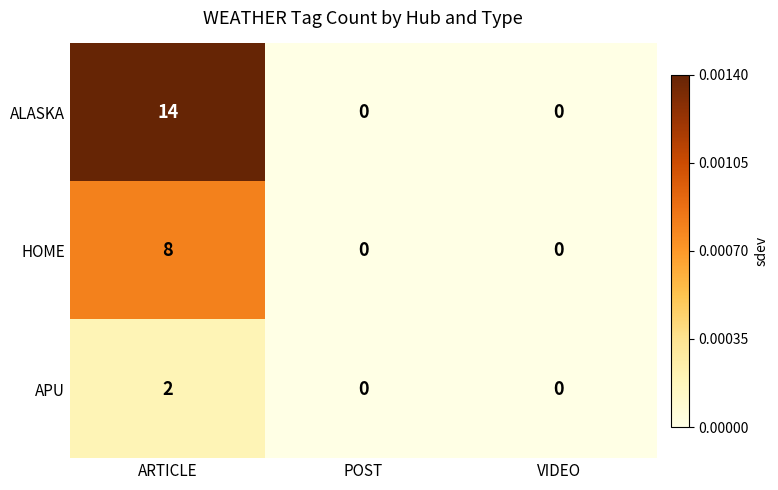

Rank the series by their average value, from highest to lowest.

ALASKA, HOME, APU